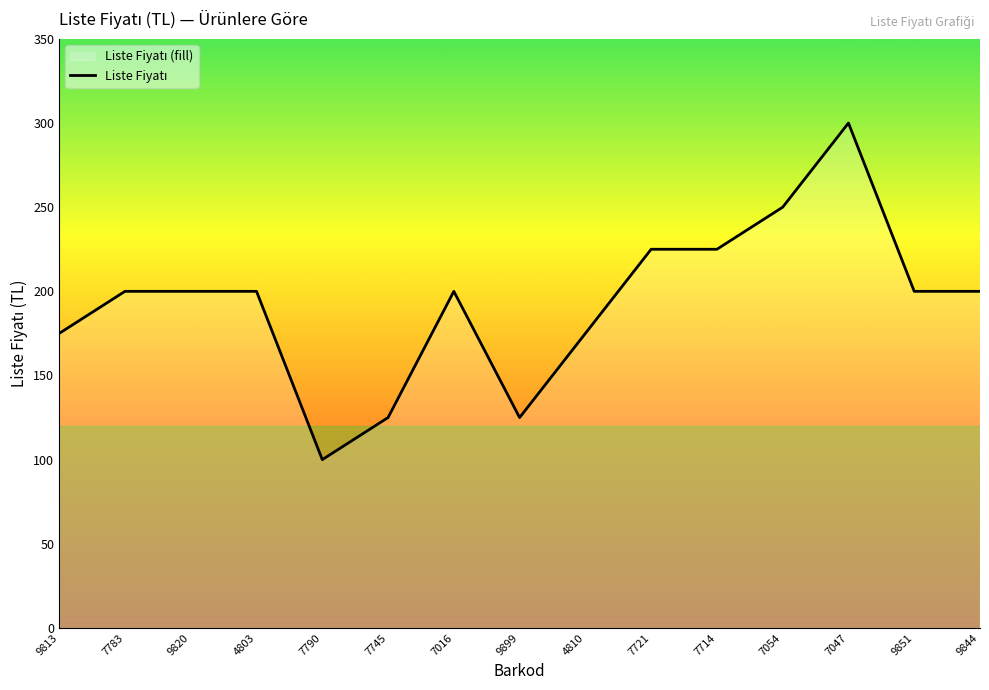

Where does the data first go above 200?

7721